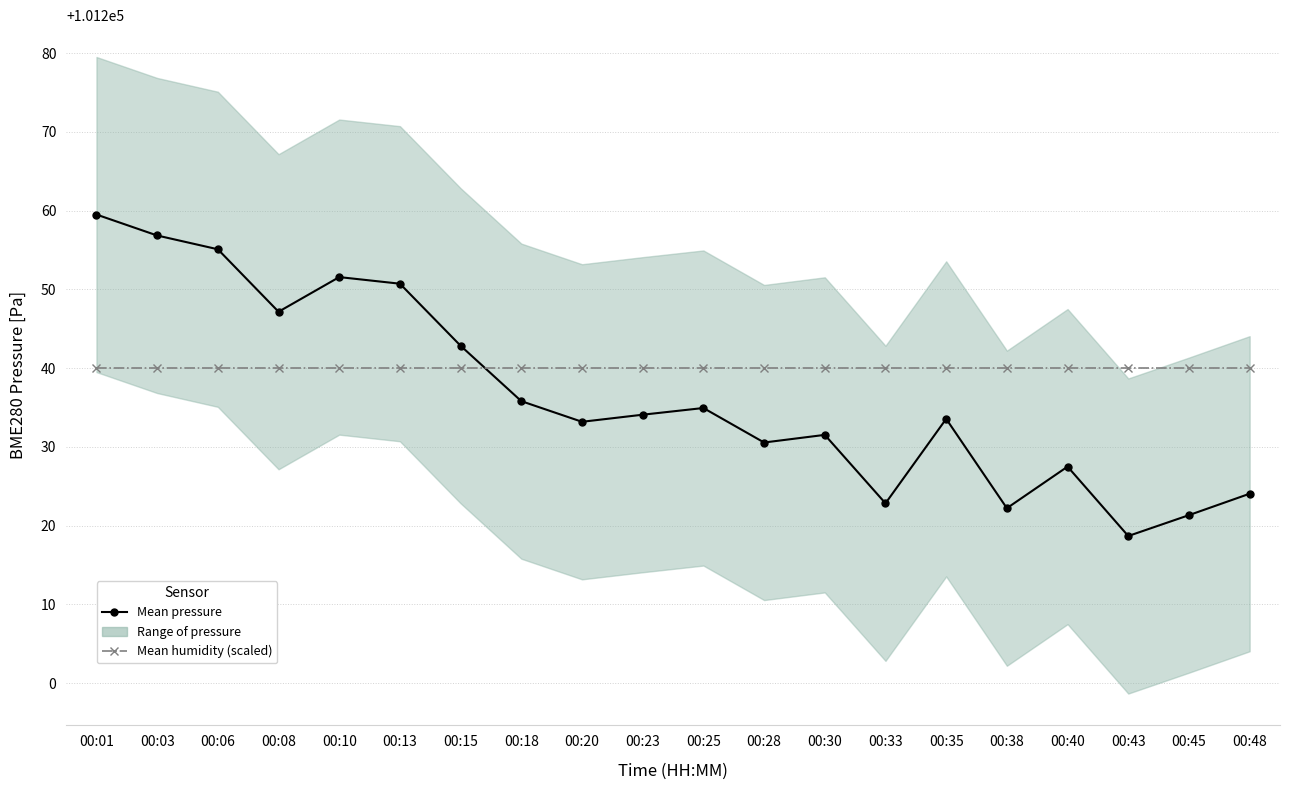

Rank the series at 00:43 from highest to lowest value.

Mean humidity (scaled), Mean pressure